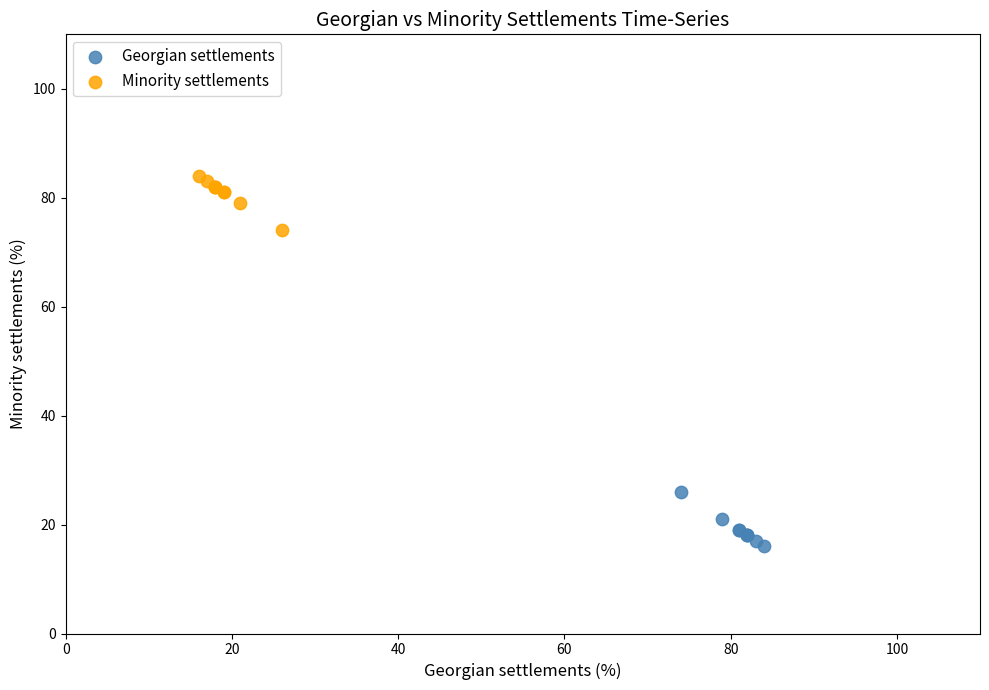

Which series reaches the maximum Y coordinate?

Minority settlements